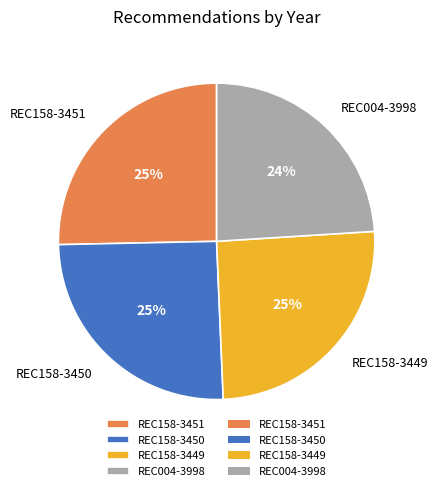

Is it true that REC158-3451 is 20% of the pie?

False